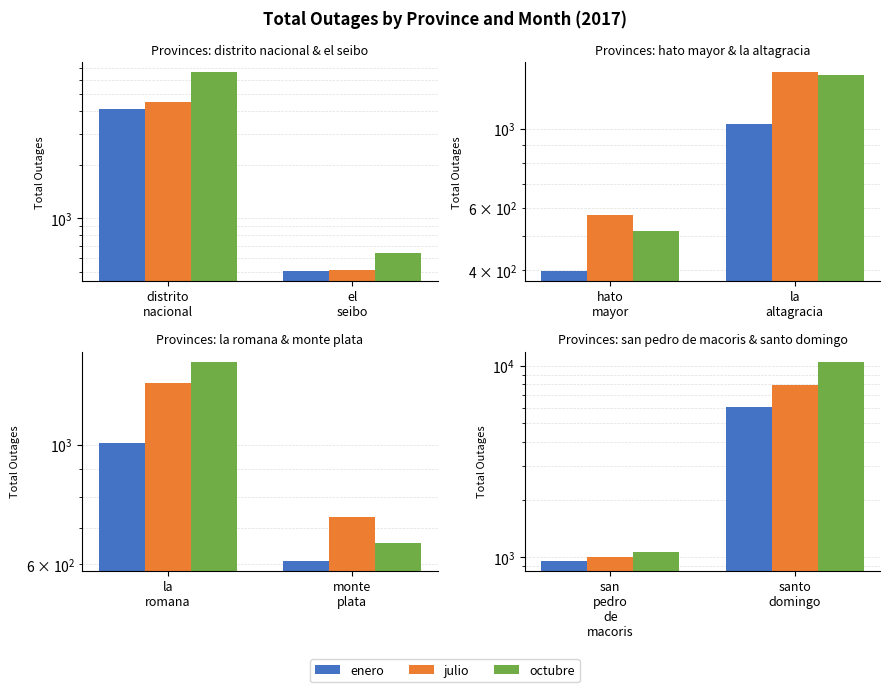

What is the difference between the maximum and minimum values in the octubre series?

9432